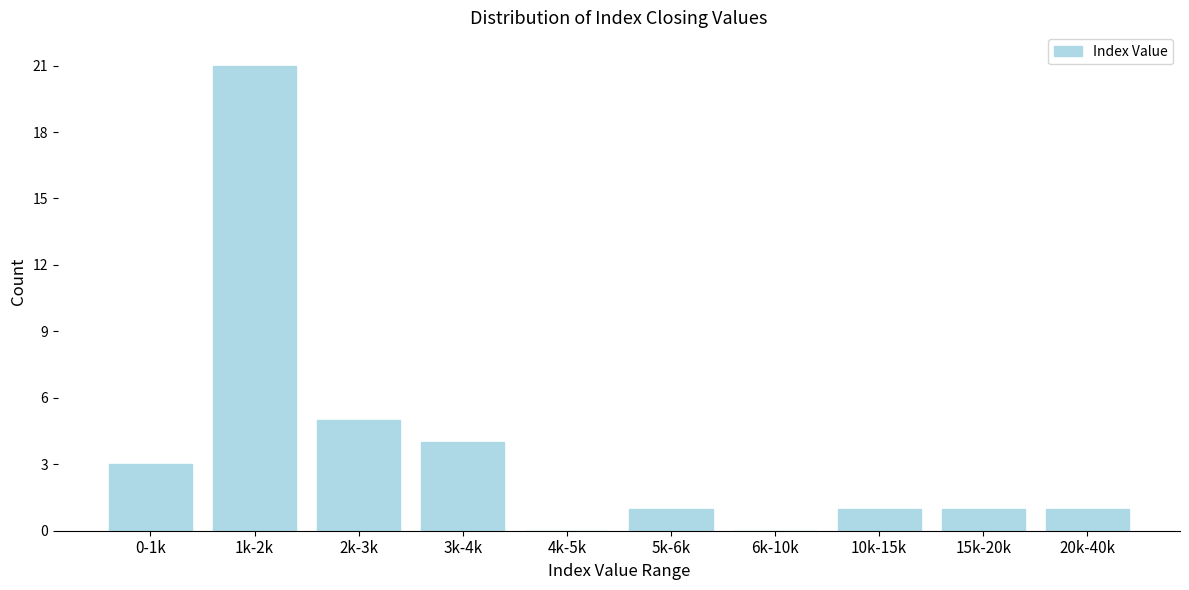

Reading right to left, extract all data points from this chart.

20k-40k=1	15k-20k=1	10k-15k=1	6k-10k=0	5k-6k=1	4k-5k=0	3k-4k=4	2k-3k=5	1k-2k=21	0-1k=3